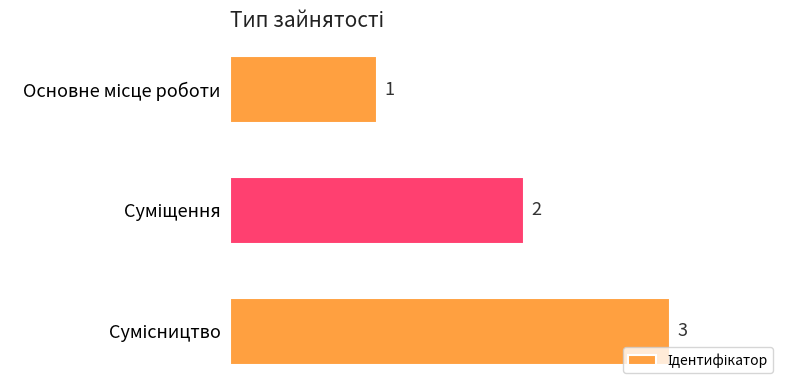

How many values are between 1 and 3?

3